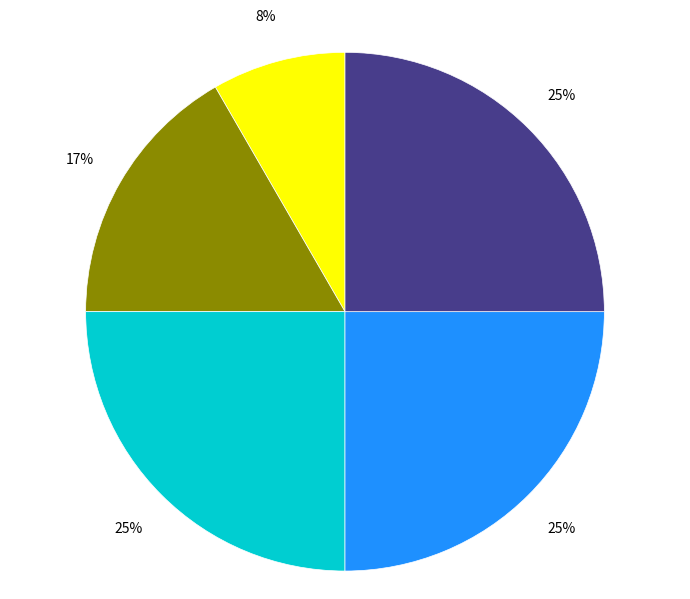

To the nearest percent, what is the average slice percentage?

20%